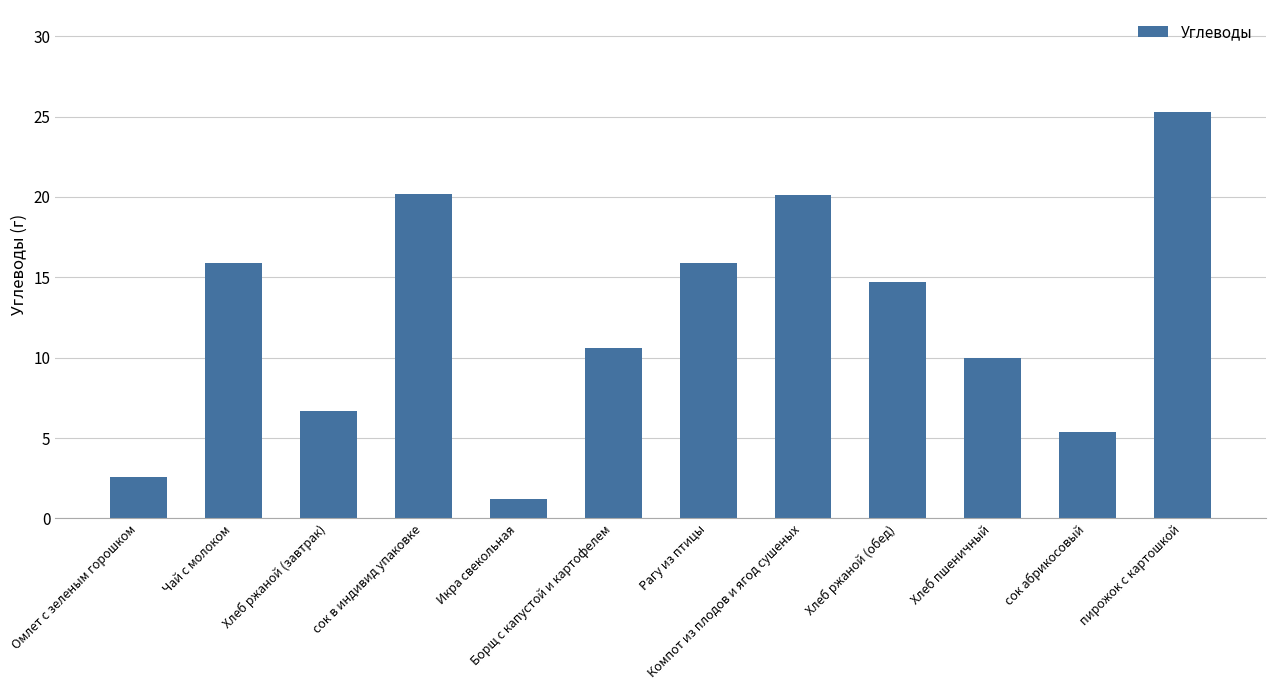

What is the value of the 5th bar from the left?

1.2